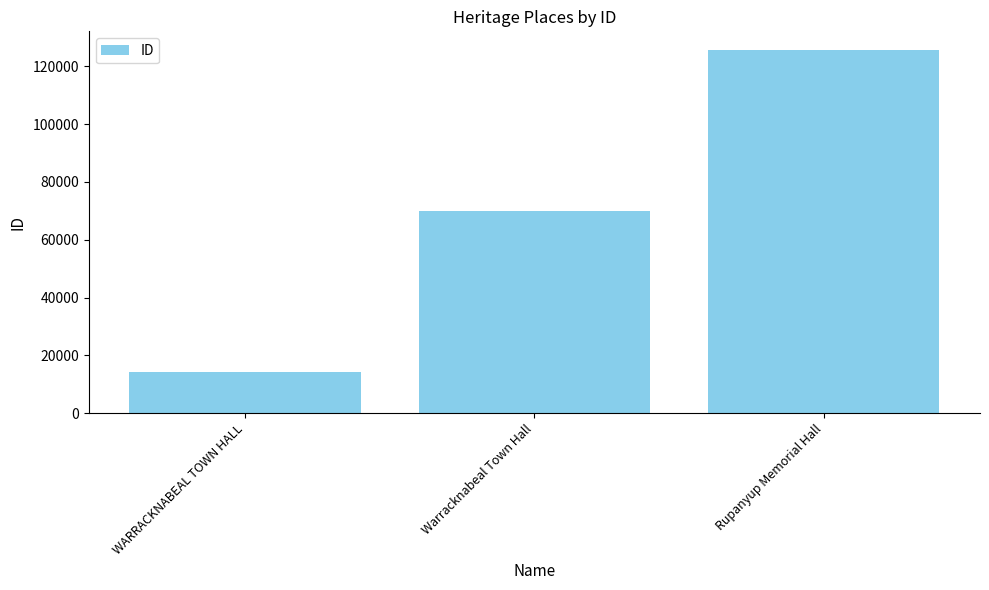

List the labels in order of value, largest first.

Rupanyup Memorial Hall, Warracknabeal Town Hall, WARRACKNABEAL TOWN HALL